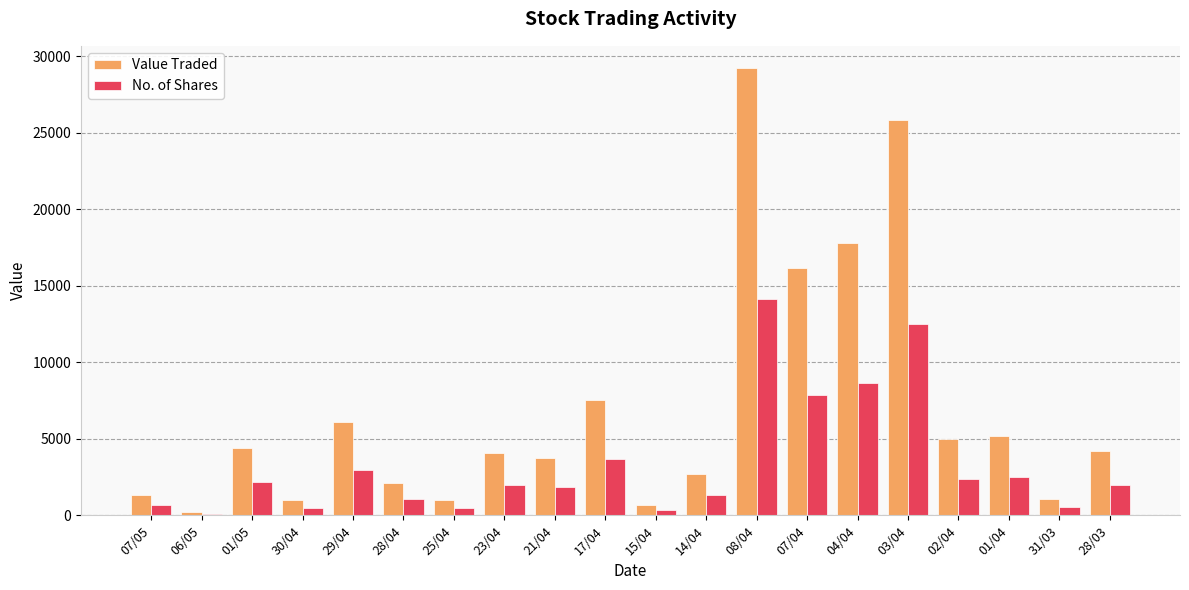

Is the value of Value Traded at 15/04 greater than the value of No. of Shares at 28/03?

No